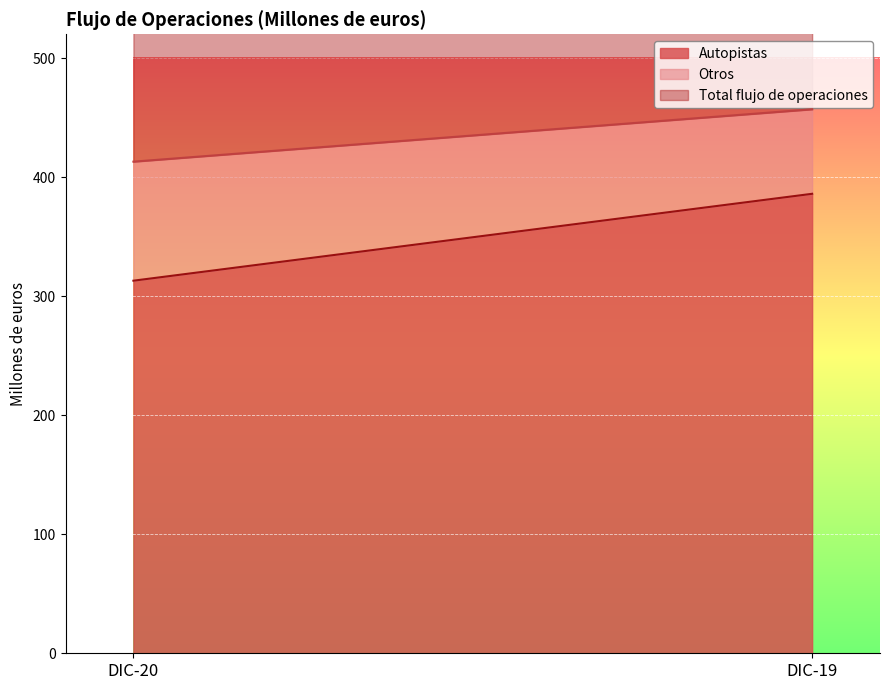

Reading right to left, extract all data points from this chart.

Autopistas: DIC-19=386	DIC-20=313
Otros: DIC-19=71	DIC-20=100
Total flujo de operaciones: DIC-19=457	DIC-20=413